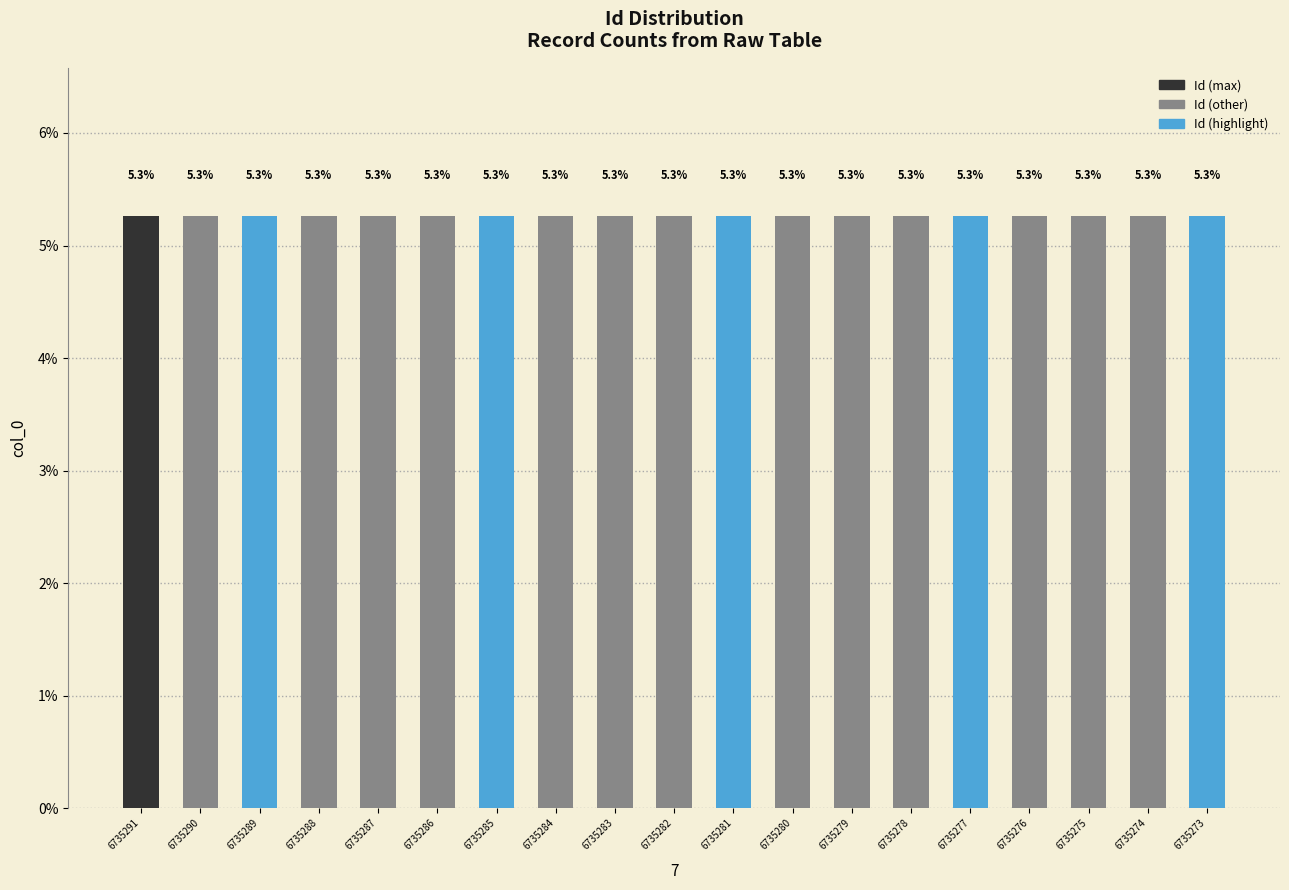

What is the ratio of the value at 6735280 to the value at 6735287?

1.0